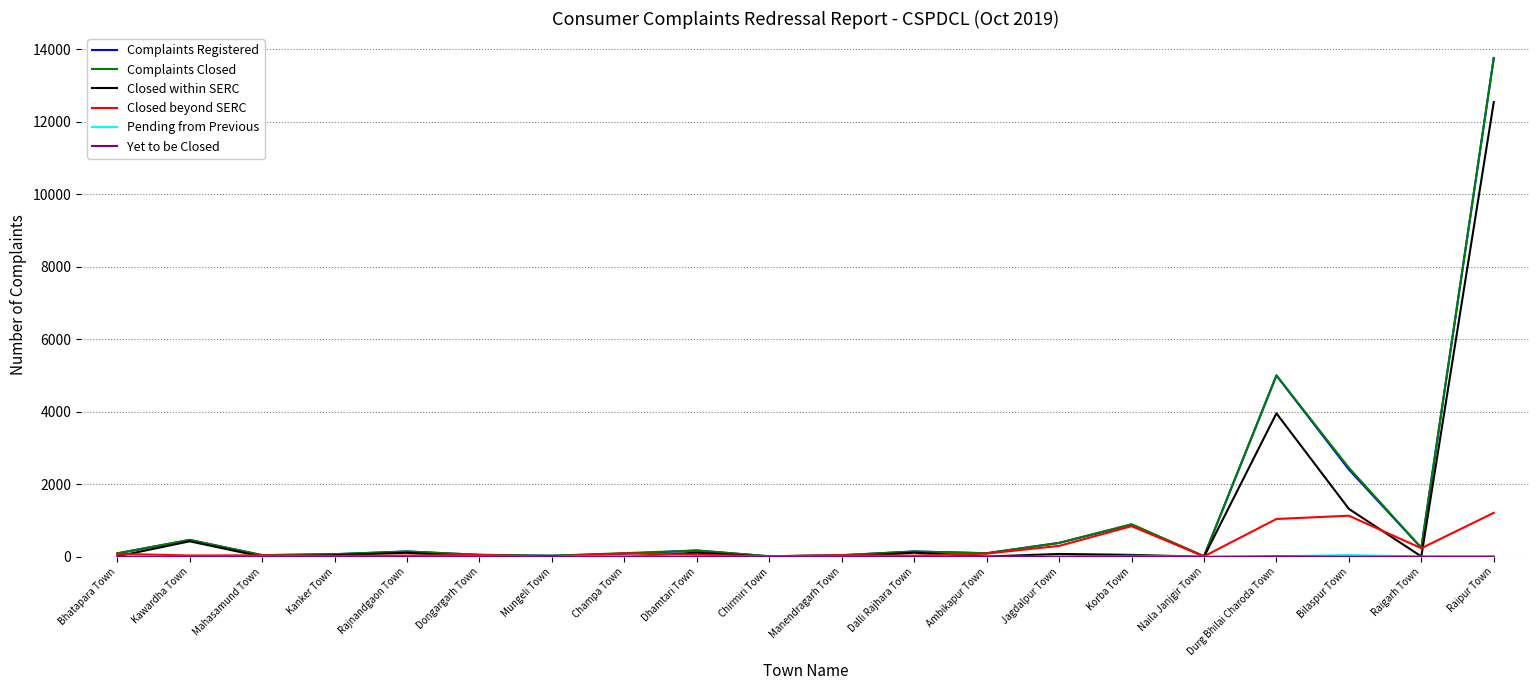

Which category has the highest value across all series?

Raipur Town